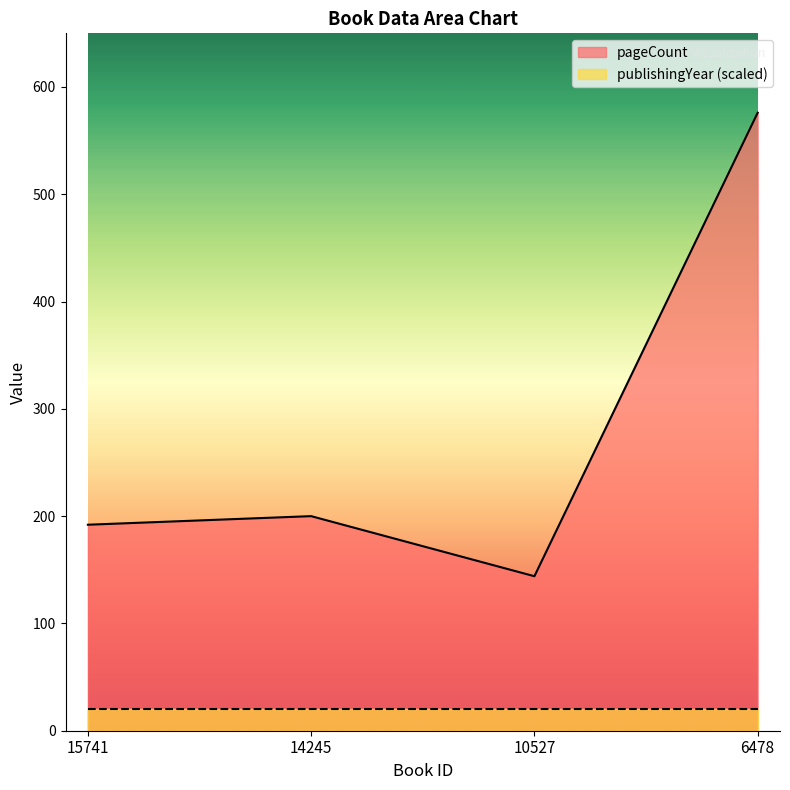

Between 6478 and 14245, which is larger?

6478